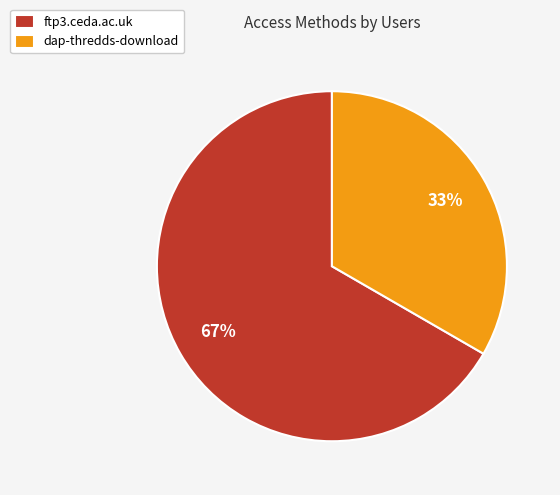

To the nearest percent, what percentage of the pie is dap-thredds-download?

33%